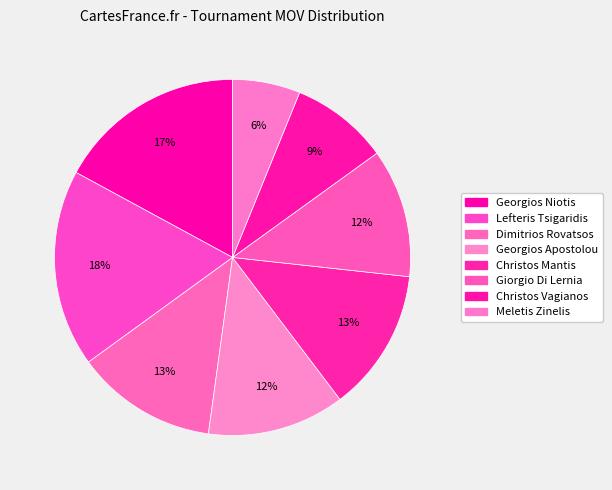

The Dimitrios Rovatsos slice represents 27% of the pie. True or false?

False